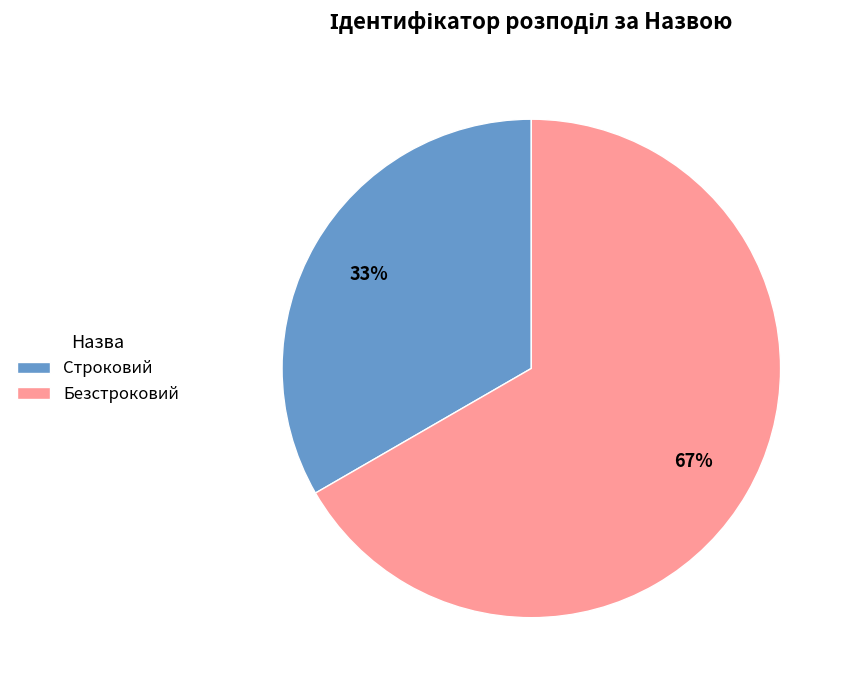

Is there a majority slice in this chart?

Yes